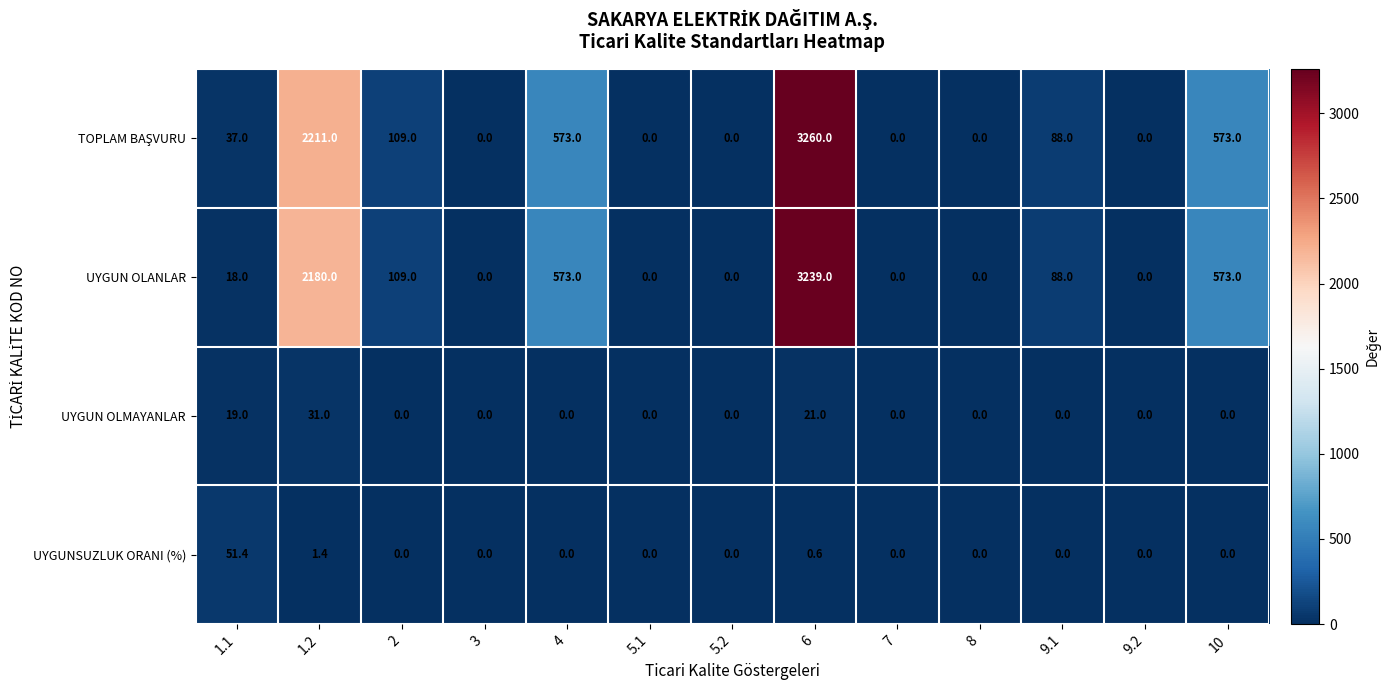

What is the maximum value for UYGUN OLANLAR?

3239.0